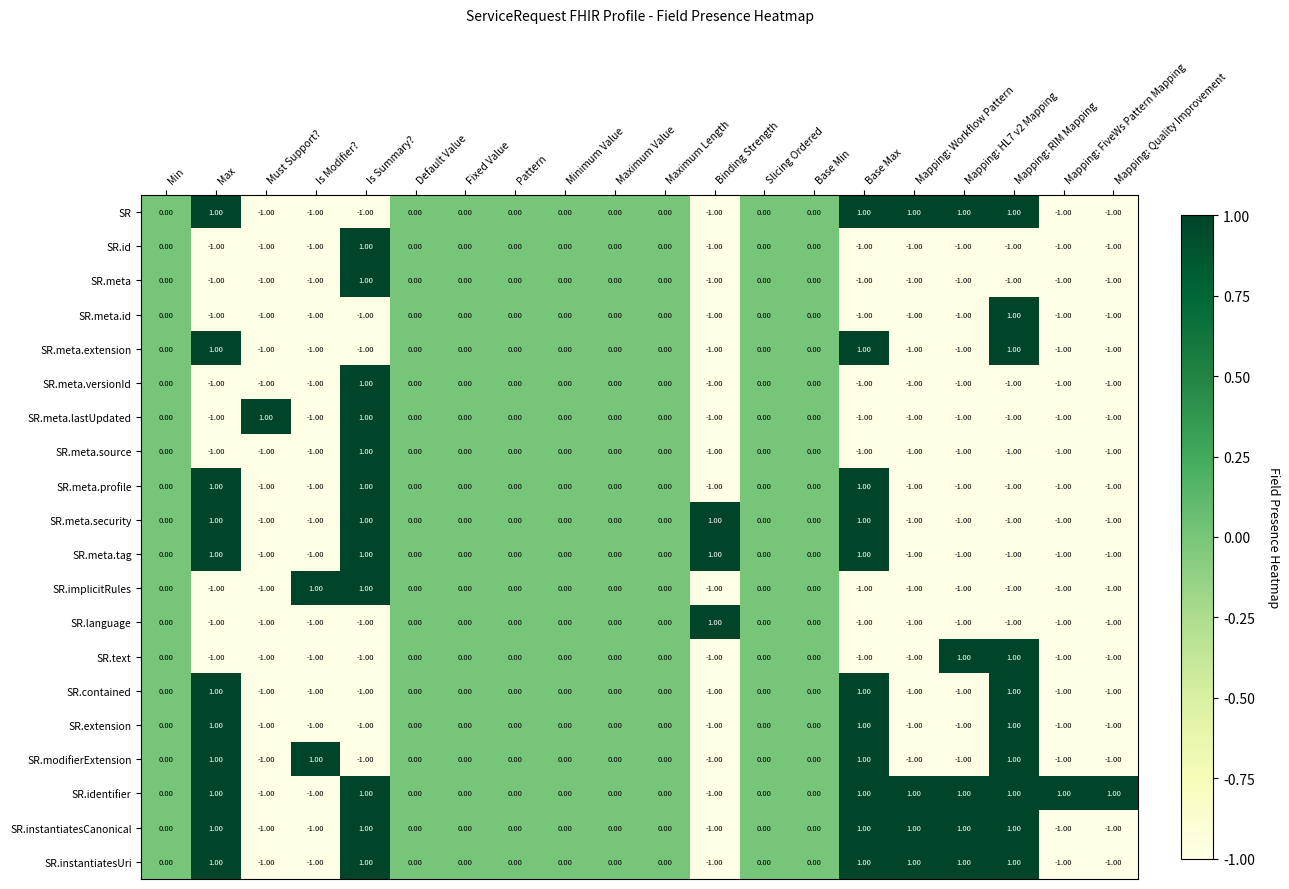

At which category is the sum across all series the highest?

Is Summary?